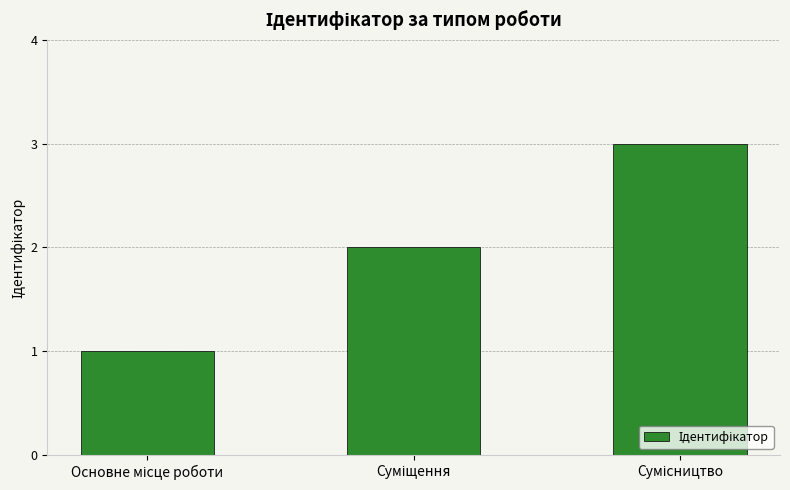

Count the values in the range 1 to 3.

3